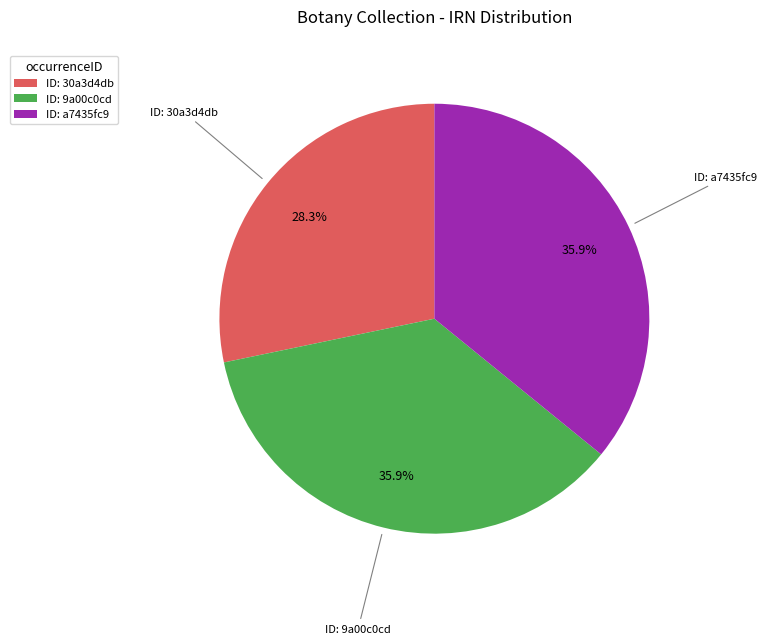

Which slice is the smallest?

ID: 30a3d4db